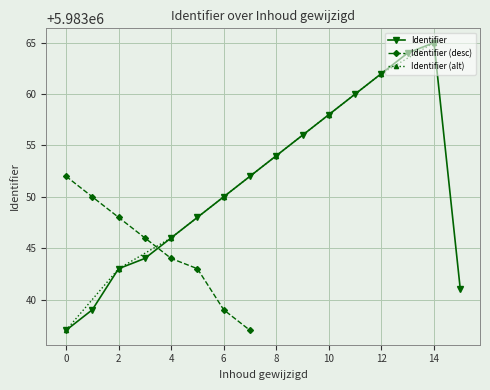

True or false: Identifier has more than 1 points higher than both neighbors.

False